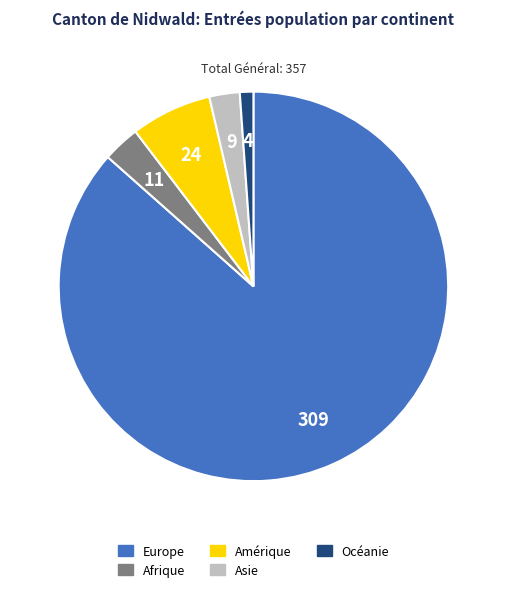

Which slice is the smallest?

Océanie